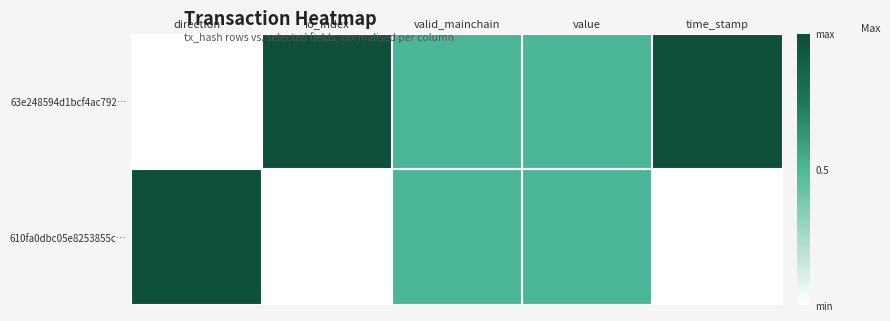

Reading left to right, list all the values displayed in this chart.

63e248594d1bcf4ac792…: direction=0.0	io_index=1.0	valid_mainchain=0.5	value=0.5	time_stamp=1.0
610fa0dbc05e8253855c…: direction=1.0	io_index=0.0	valid_mainchain=0.5	value=0.5	time_stamp=0.0